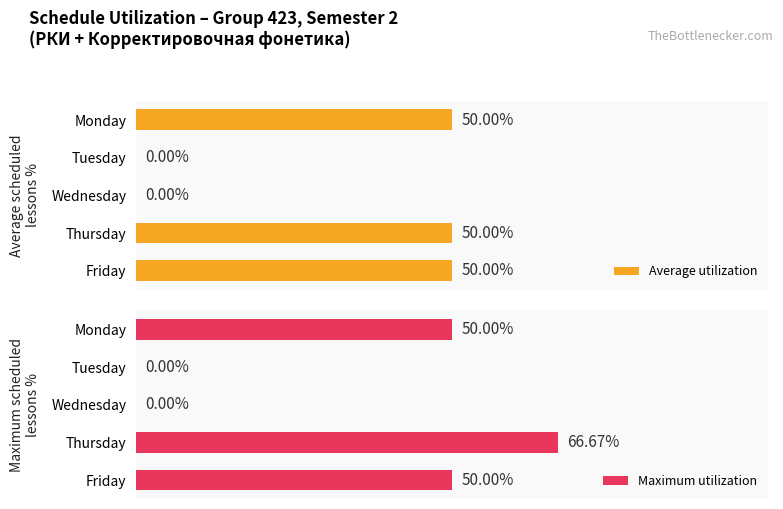

Count the number of categories in the chart.

5